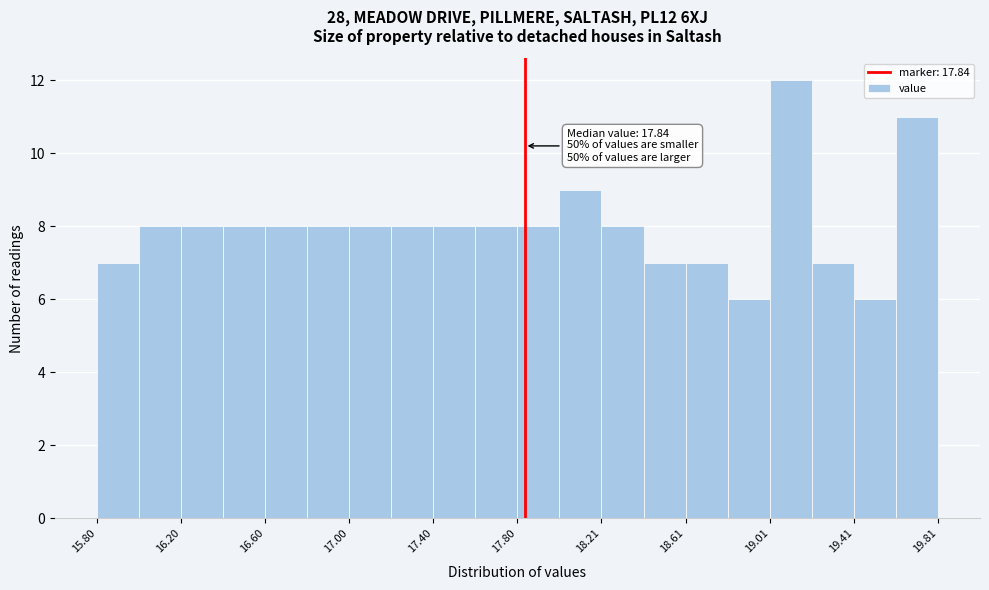

Over which range of the x-axis is the bar tallest?

19.0 to 19.2